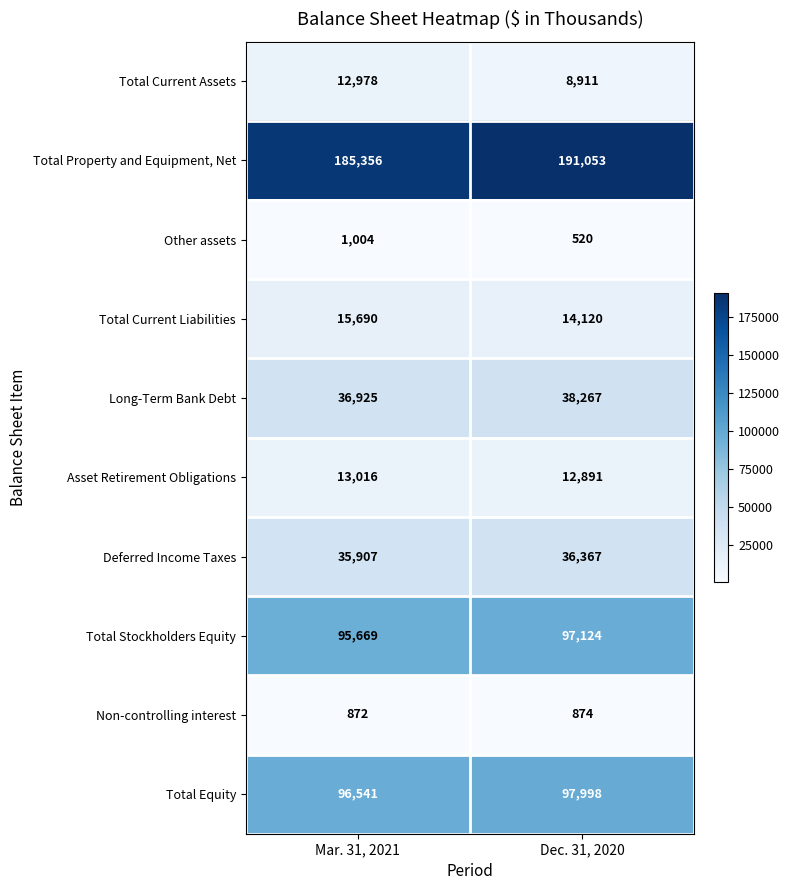

Is it true that Deferred Income Taxes equals 23824 at Dec. 31, 2020?

False